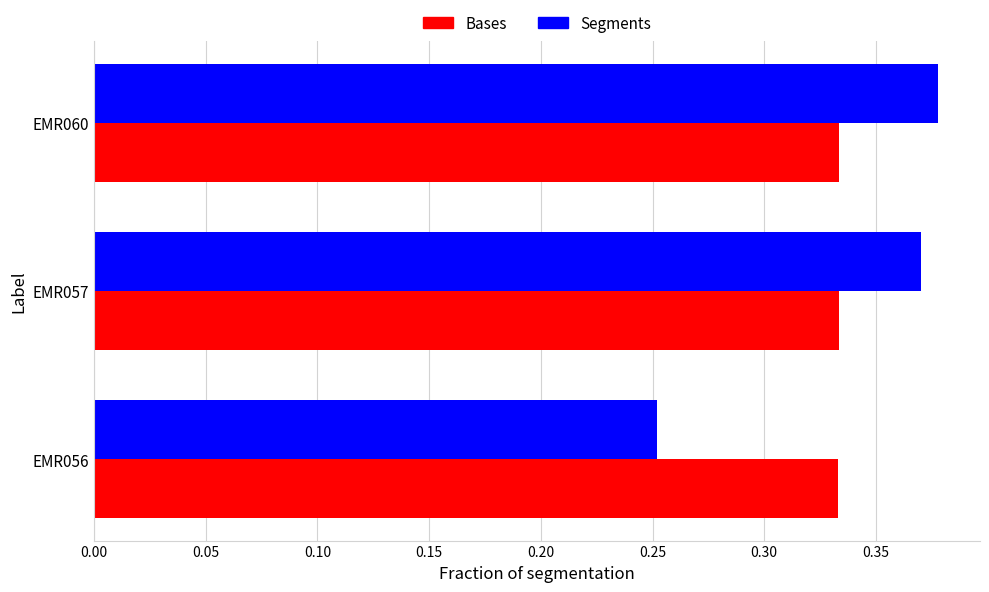

At which category does the chart reach its minimum across all series?

EMR056